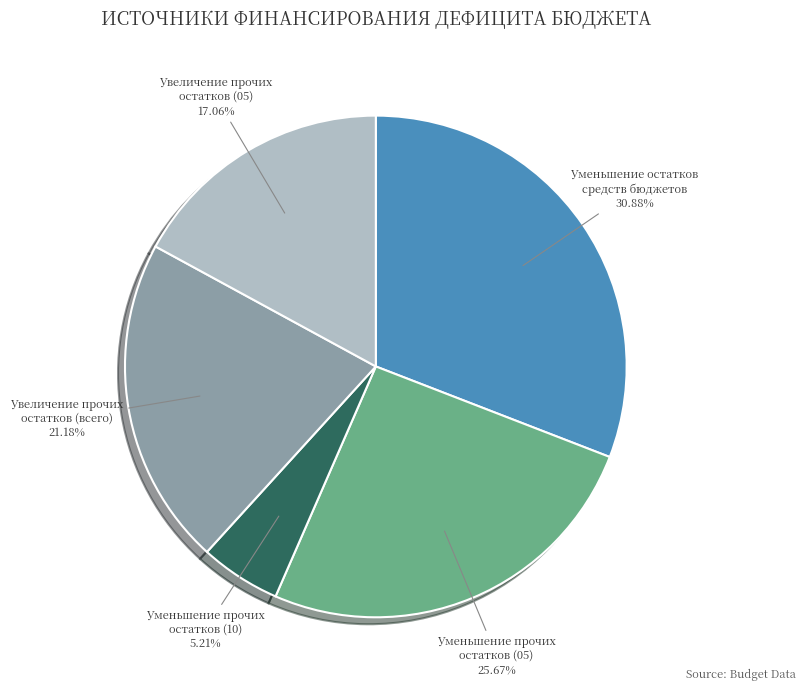

Is there a majority slice in this chart?

No